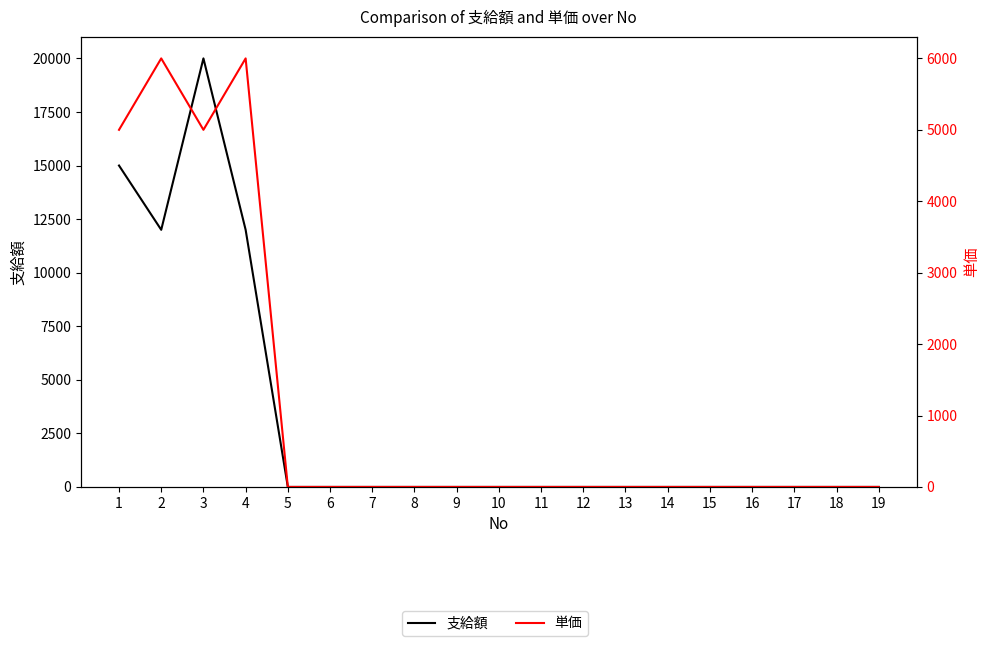

List the labels in order of 単価 value, largest first.

2, 4, 1, 3, 5, 6, 7, 8, 9, 10, 11, 12, 13, 14, 15, 16, 17, 18, 19